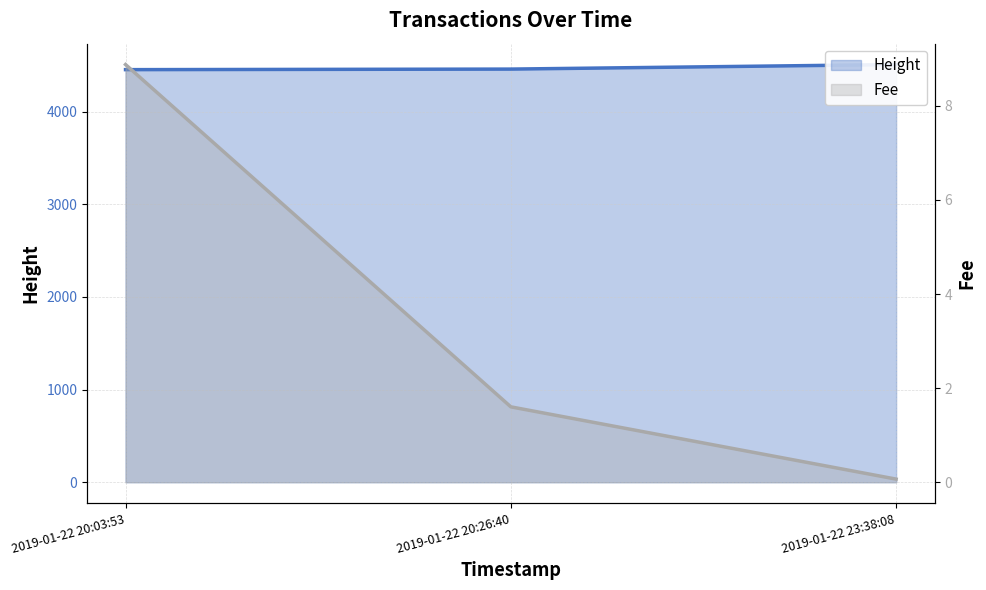

What is the difference between the Height values at 2019-01-22 20:03:53 and 2019-01-22 23:38:08?

55.0